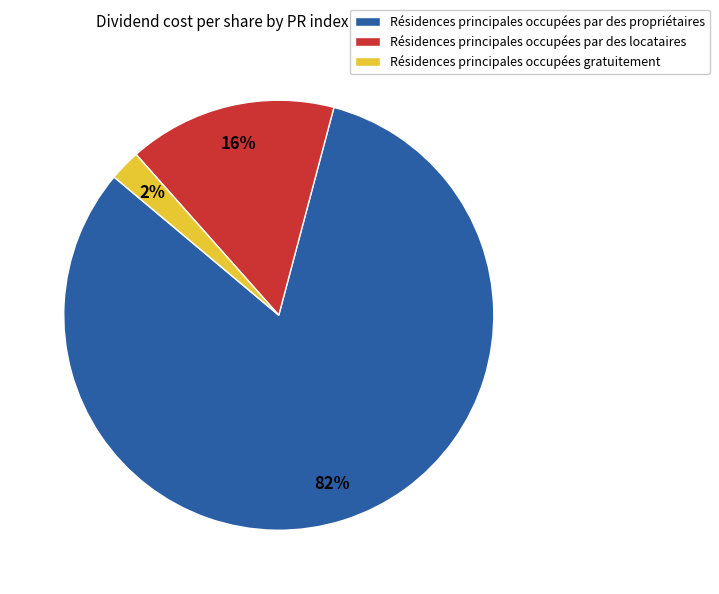

Is the sum of Résidences principales occupées par des propriétaires and Résidences principales occupées gratuitement greater than half?

Yes